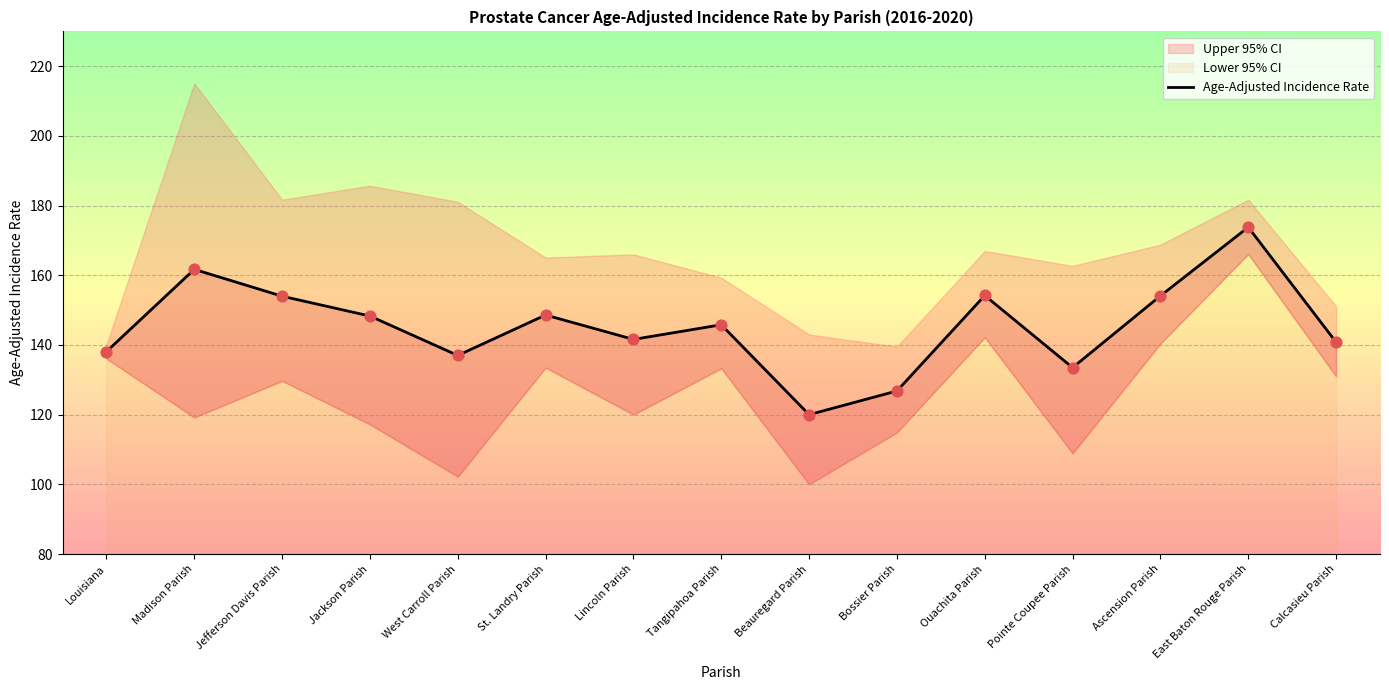

Between Lincoln Parish and Jackson Parish, which is larger?

Jackson Parish